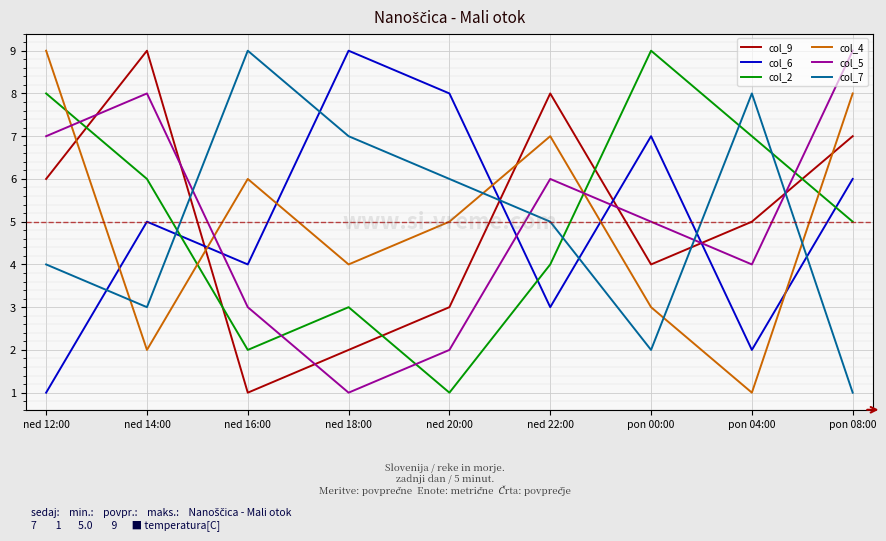

Rank the series at ned 22:00 from lowest to highest value.

col_6, col_2, col_7, col_5, col_4, col_9